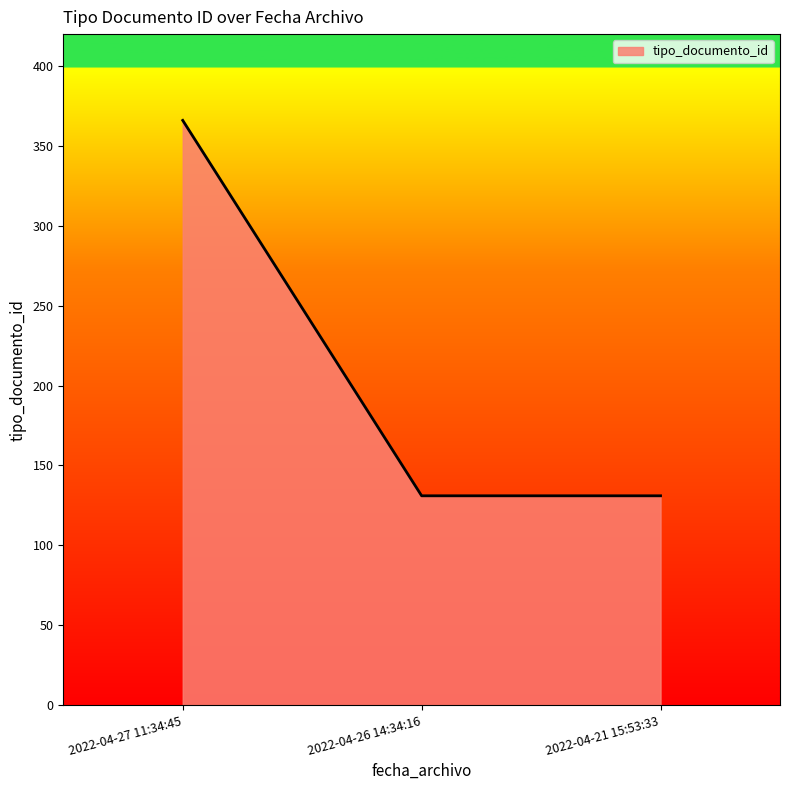

What is the change in value from 2022-04-27 11:34:45 to 2022-04-26 14:34:16?

-235